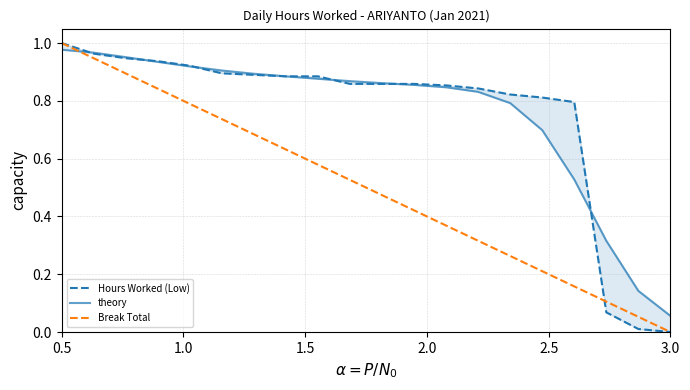

Which category has the lowest value in the Break Total series?

3.0